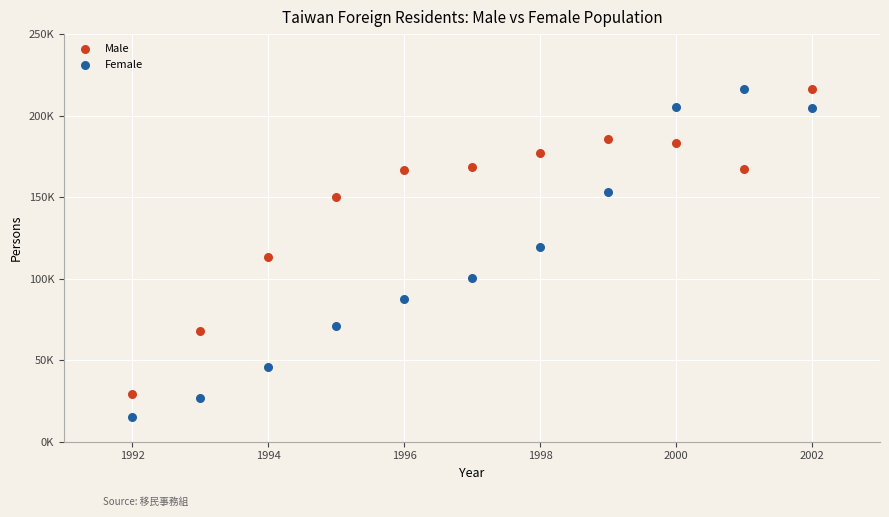

What are all the series names shown in the legend?

Male, Female